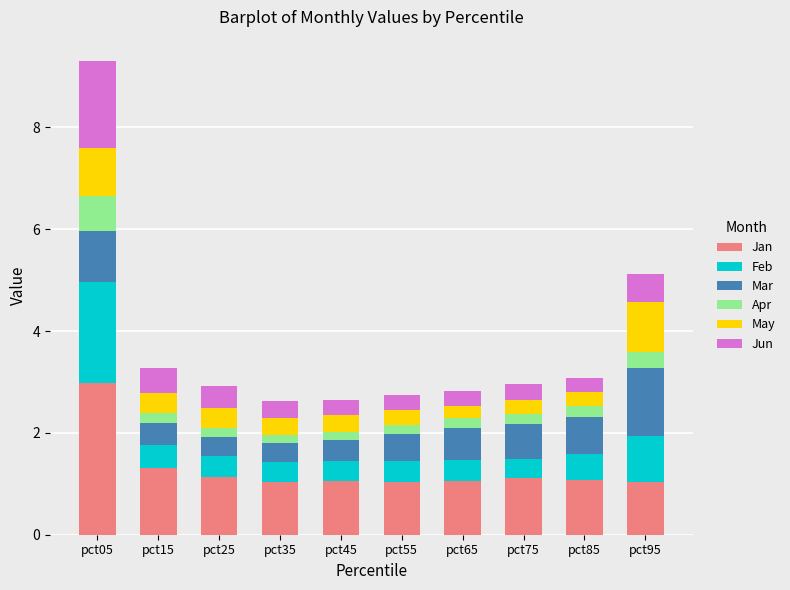

True or false: Jan has a value of 0.7 at pct75.

False